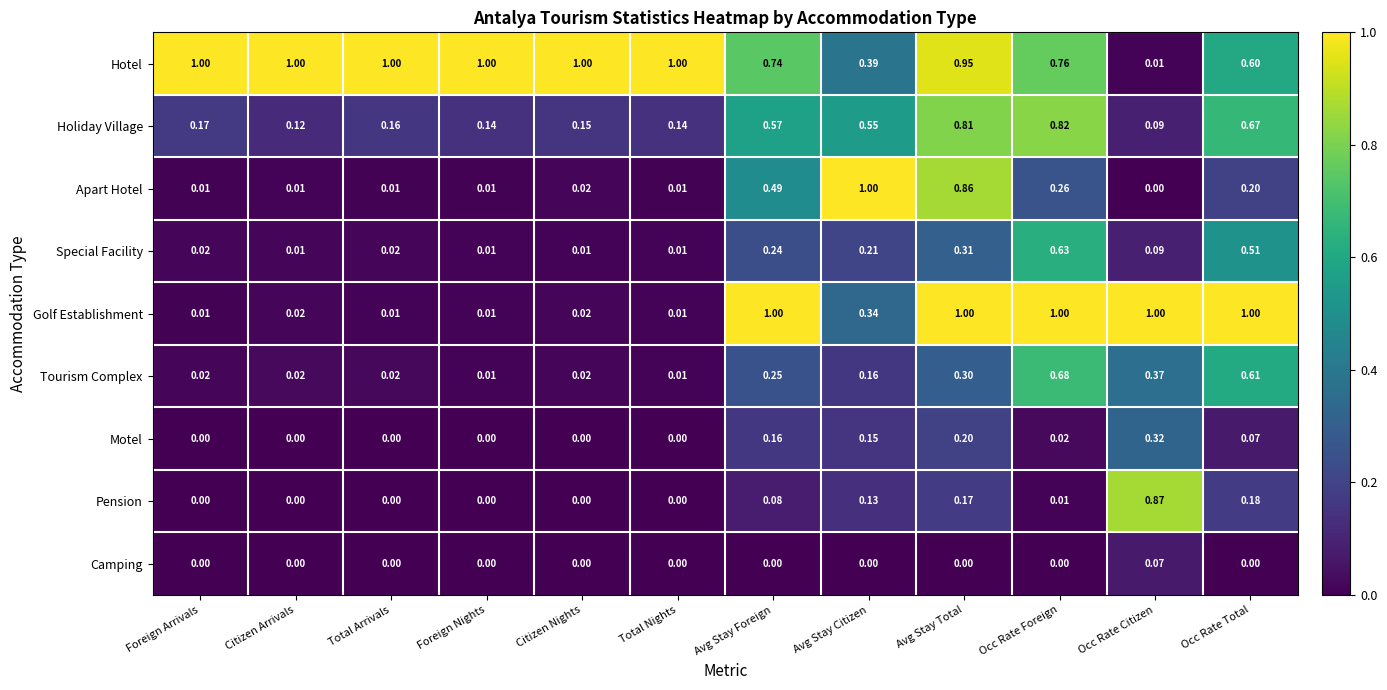

Which series has the largest total across all categories?

Hotel